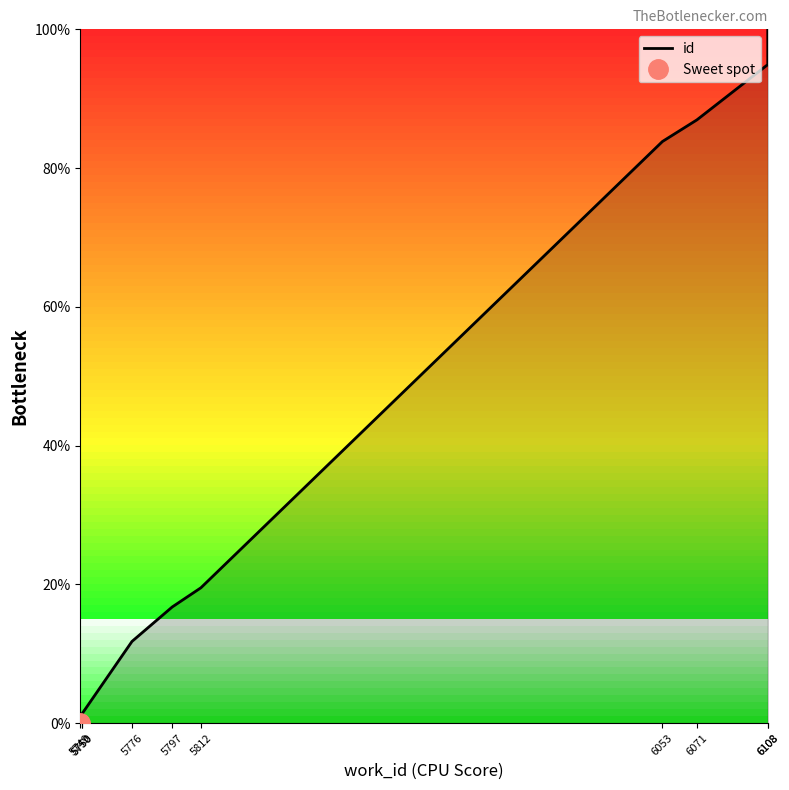

What is the sum of the values at 5797 and 5812?

36.3